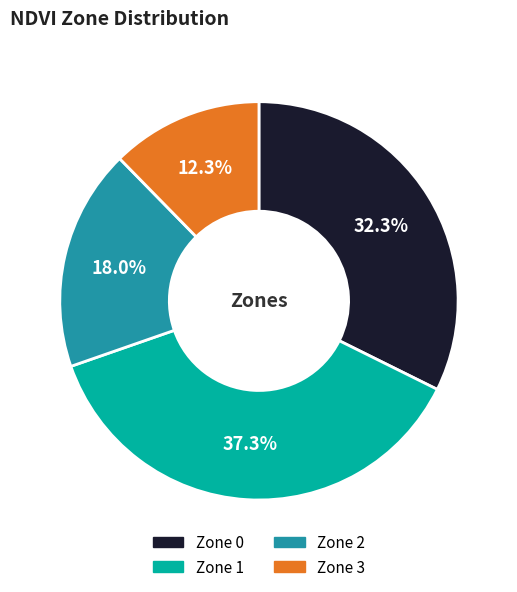

To the nearest percent, what portion does Zone 1 represent?

37%